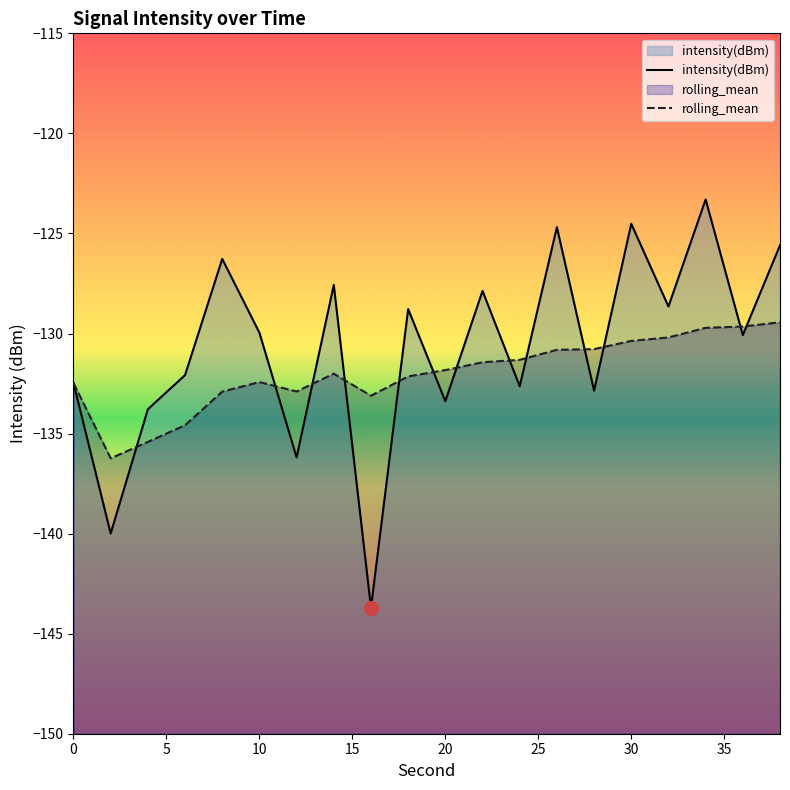

What is the minimum value for intensity(dBm)?

-143.7